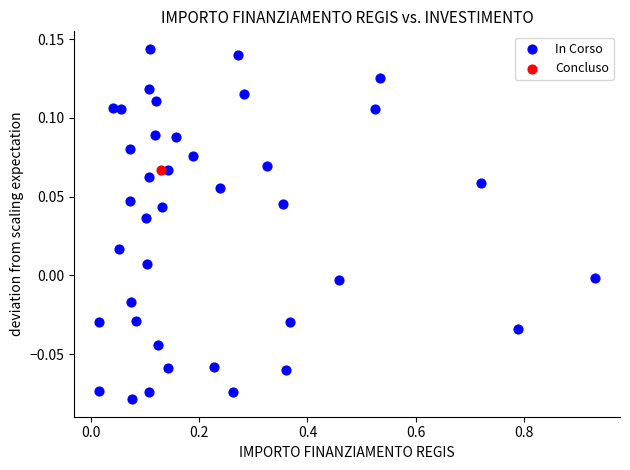

What are all the series names shown in the legend?

In Corso, Concluso